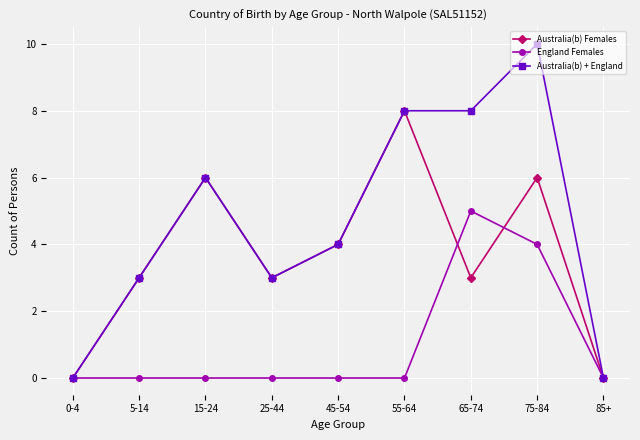

What is the sum of all Australia(b) + England values?

42